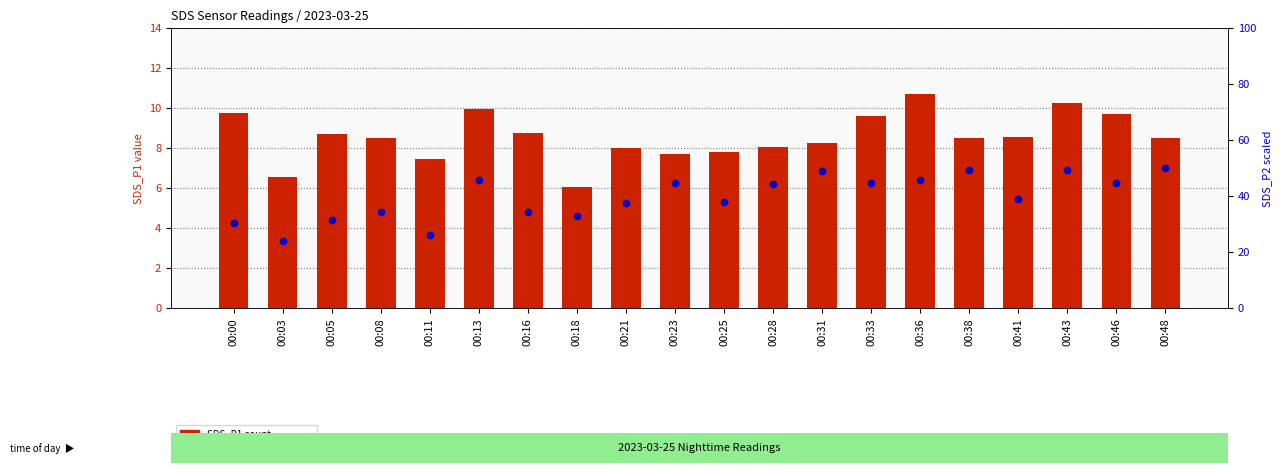

Which series reaches the minimum Y coordinate?

SDS_P1 (count)